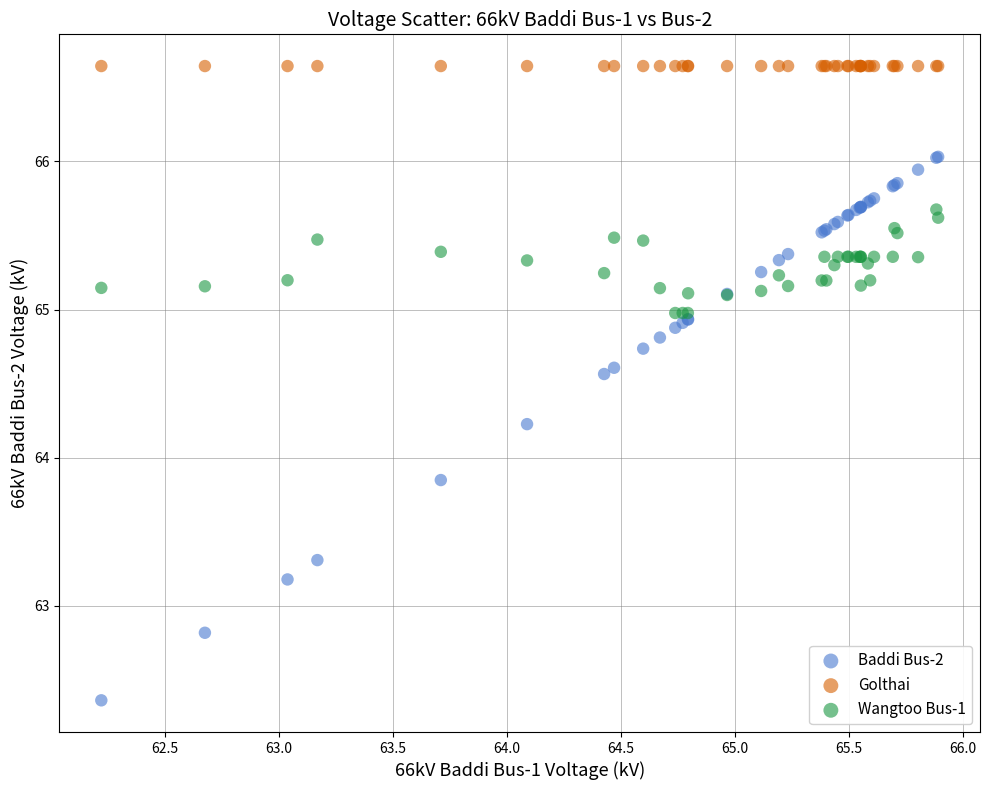

What are all the series names shown in the legend?

Baddi Bus-2, Golthai, Wangtoo Bus-1